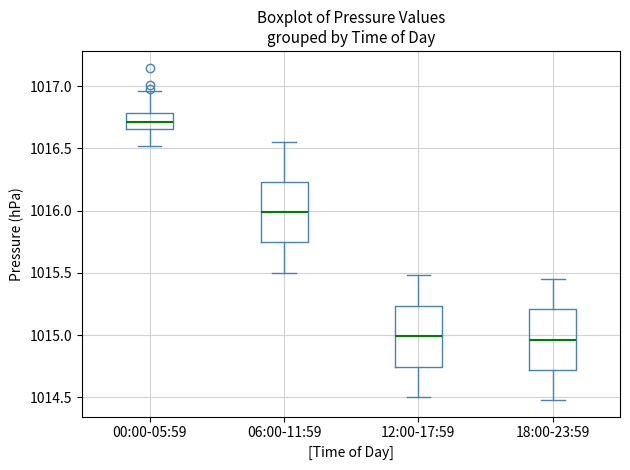

Reading left to right, transcribe this box plot: for each box, give where its median line is, the range the box spans, and where its two whiskers end, as read against the y-axis. The values are not printed on the chart, so give them approximately, as read against the axis.

00:00-05:59: median 1016.70, box 1016.65 to 1016.80, whiskers 1016.50 to 1016.95
06:00-11:59: median 1016.00, box 1015.75 to 1016.25, whiskers 1015.50 to 1016.55
12:00-17:59: median 1015.00, box 1014.75 to 1015.25, whiskers 1014.50 to 1015.50
18:00-23:59: median 1014.95, box 1014.70 to 1015.20, whiskers 1014.50 to 1015.45